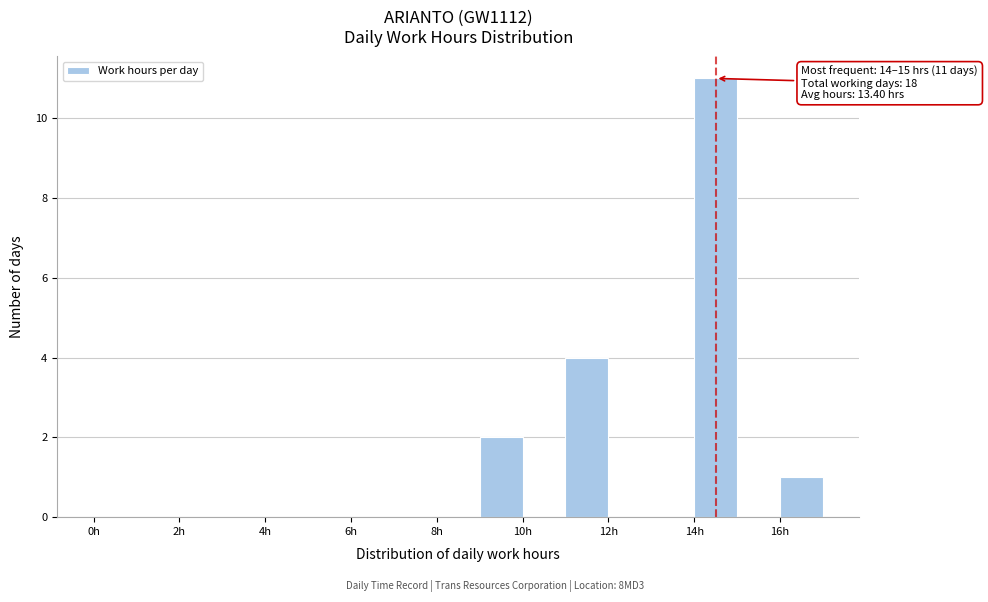

Over which range of the x-axis is the bar tallest?

14 to 15